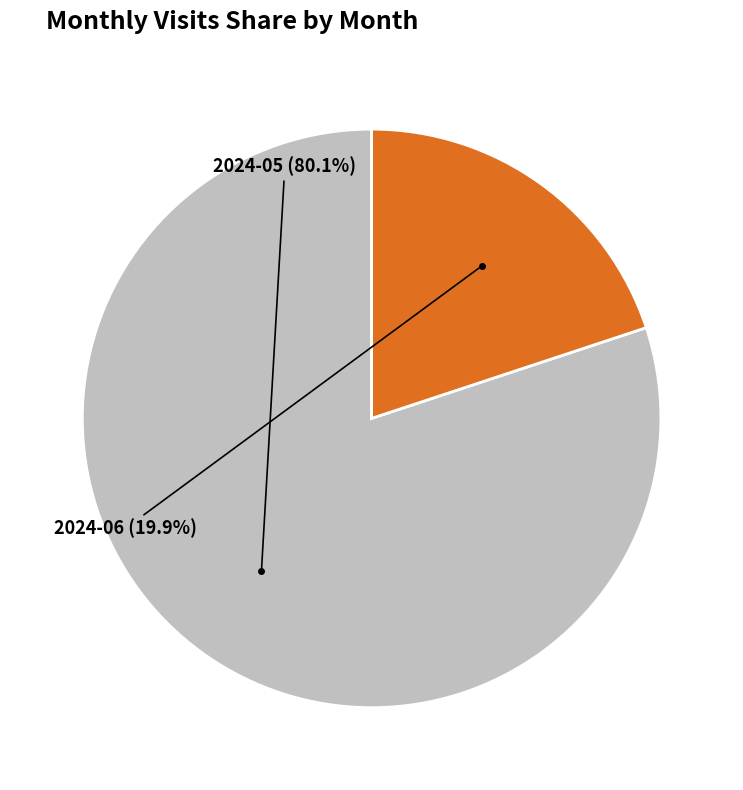

Combined, what portion of the pie is 2024-05 and 2024-06?

100.0%